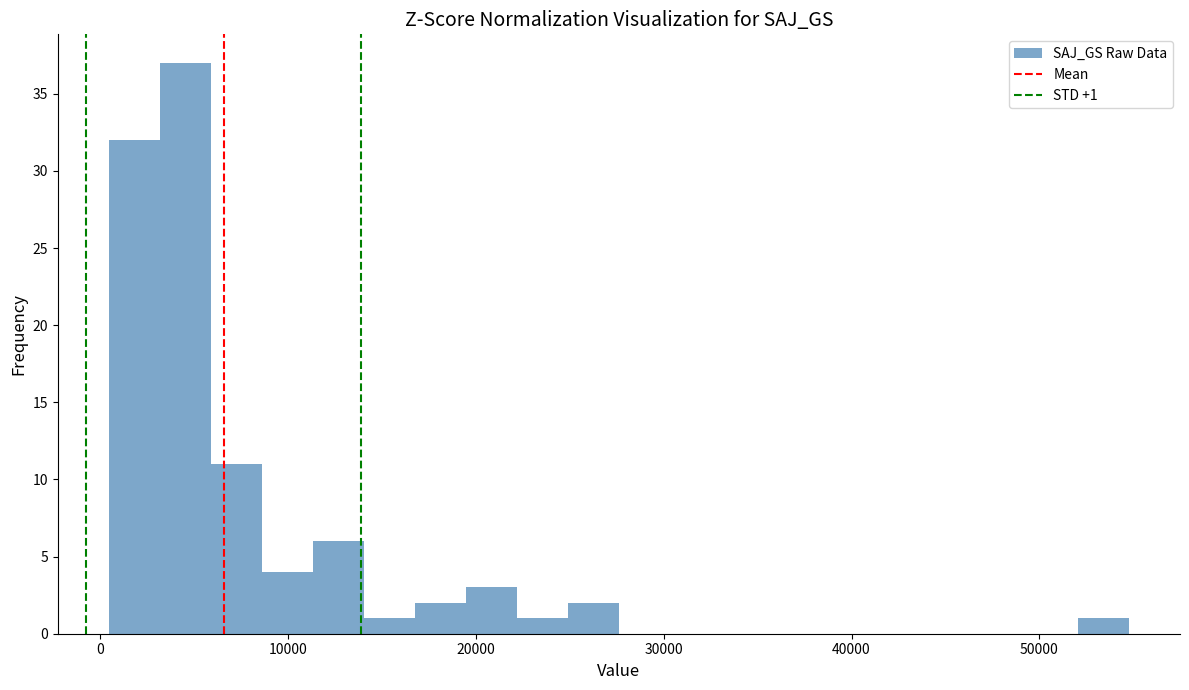

Around what value on the x-axis is the tallest bar? Give the approximate position of its centre, as read against the axis.

5000